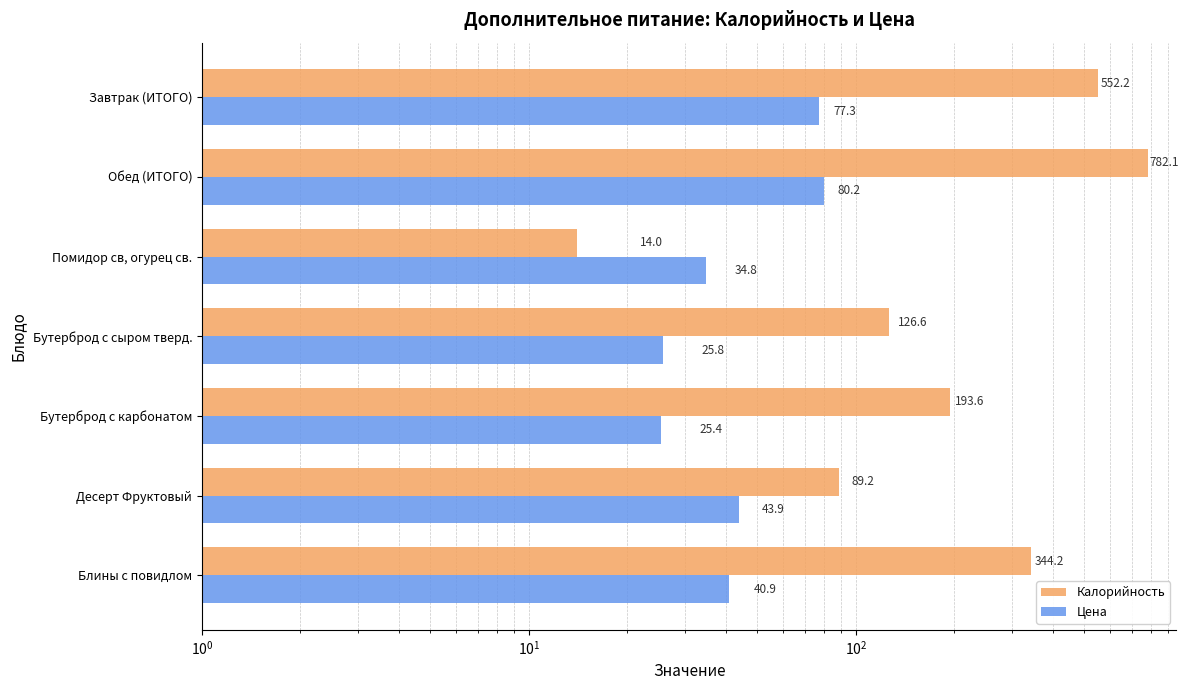

Which series has the largest range (max minus min)?

Калорийность